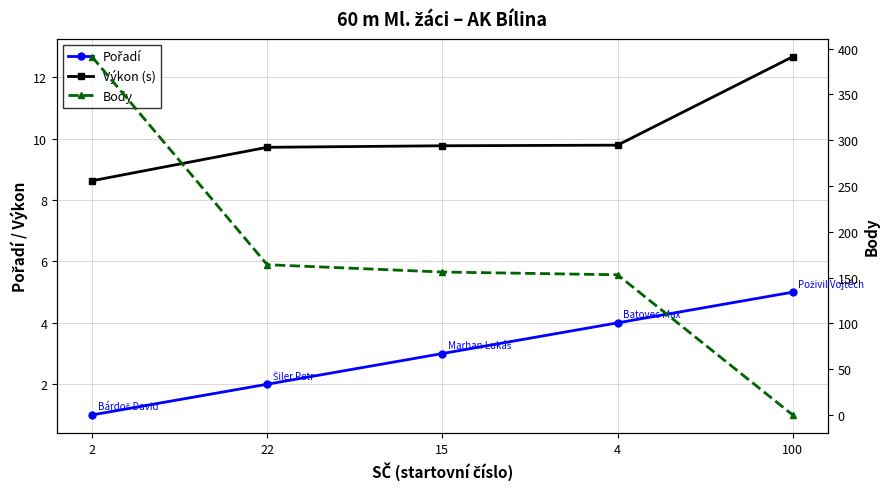

Which series has the largest range (max minus min)?

Body